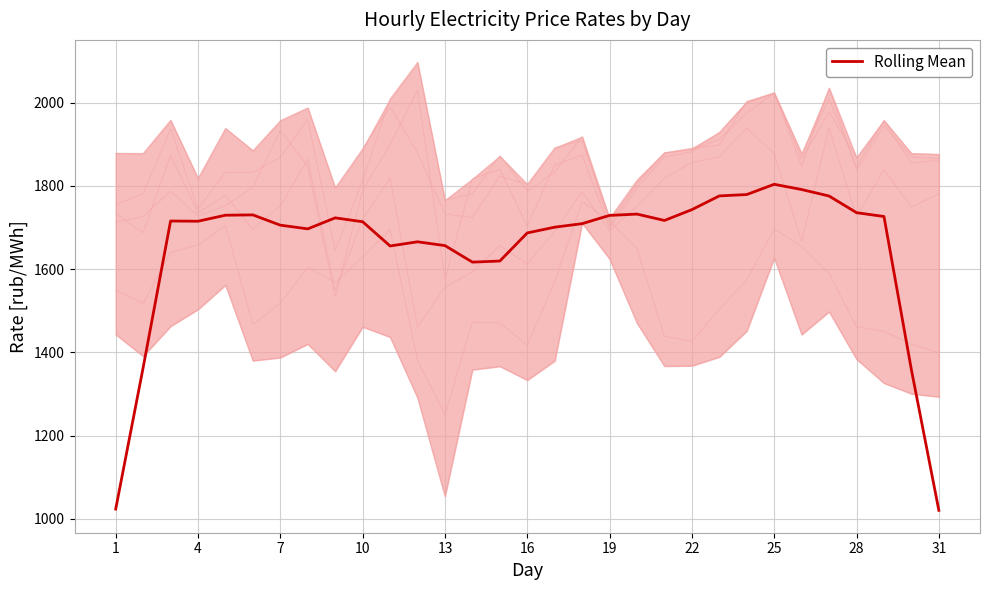

How many distinct data groups are displayed?

1